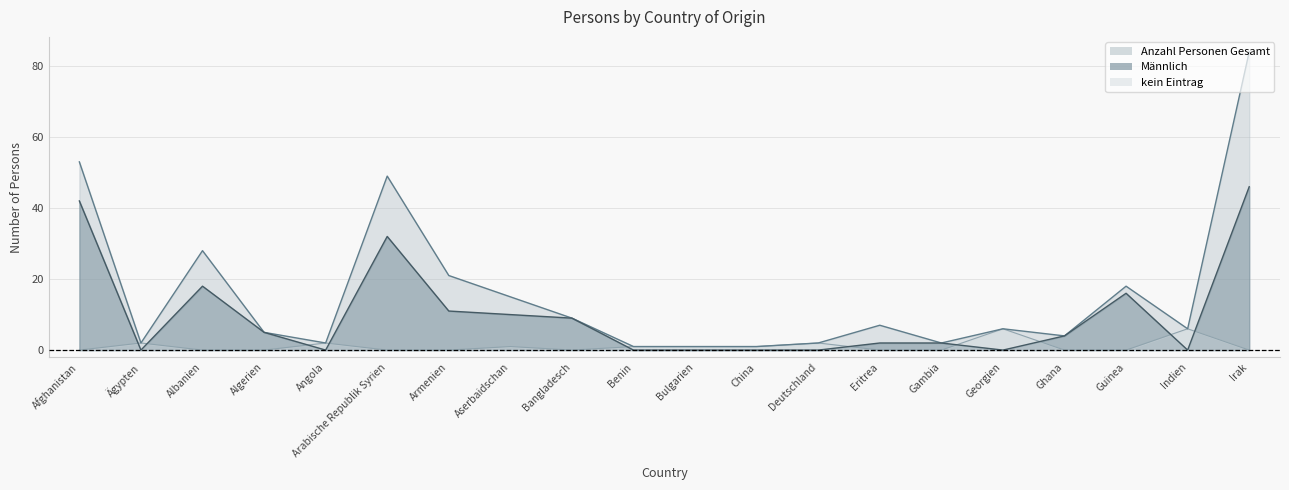

What is the value of the Anzahl Personen Gesamt point at the 11th from the left?

1